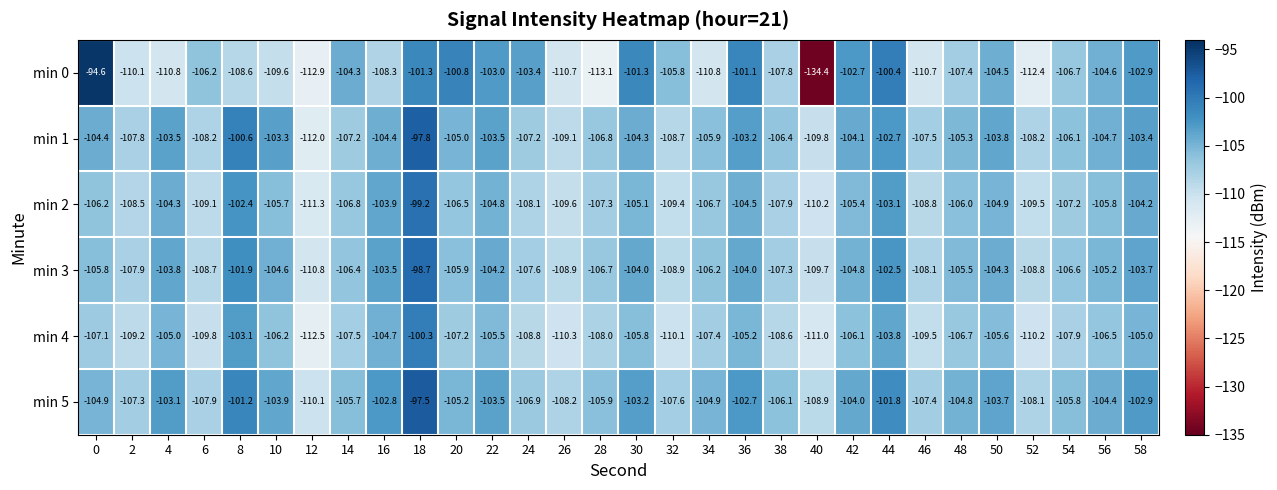

How many data points does each series have?

30